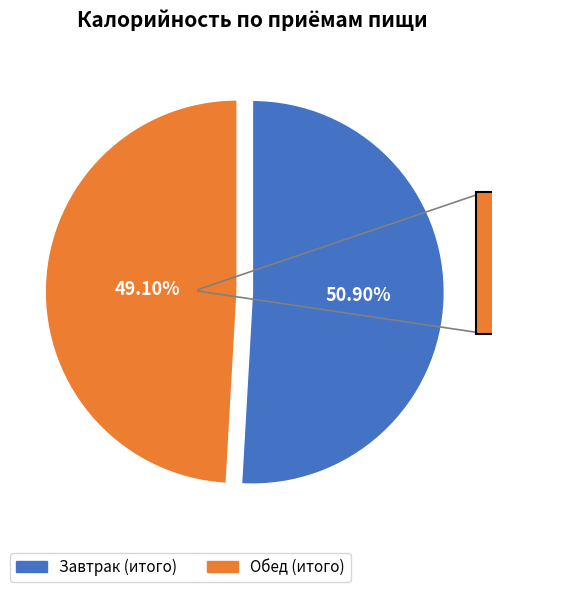

What is the ratio of the value at Обед (итого) to the value at Завтрак (итого)?

1.0